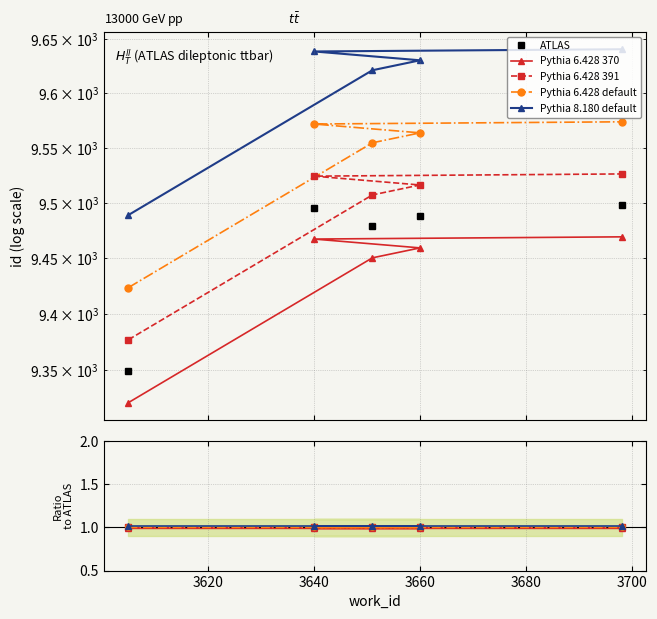

What is the sum of all Pythia 6.428 391 values?

5.0